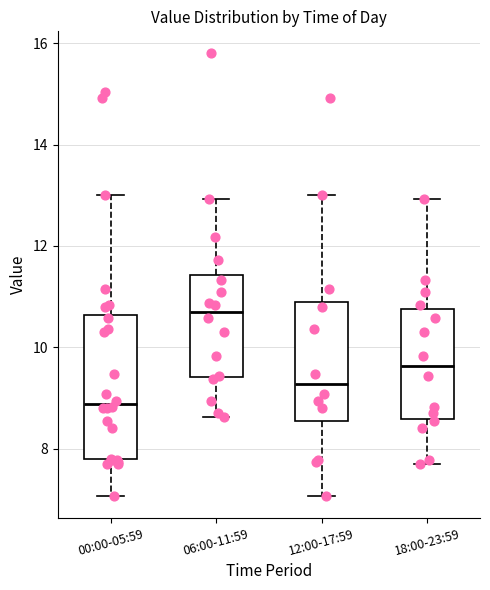

Where does the upper whisker of the box for 00:00-05:59 end on the y-axis? The values are not printed on the chart, so give them approximately, as read against the axis.

13.0